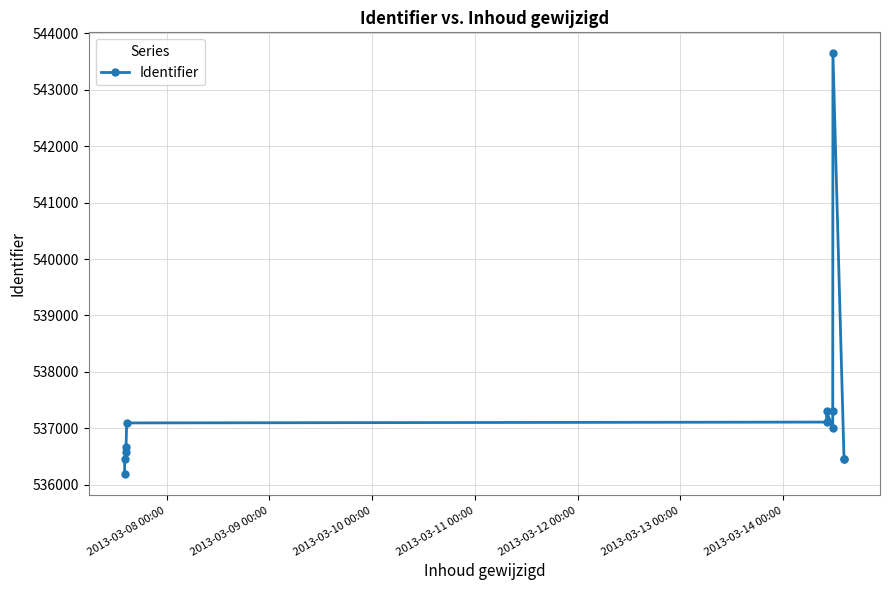

What is the value of the 7th point from the left?

537300